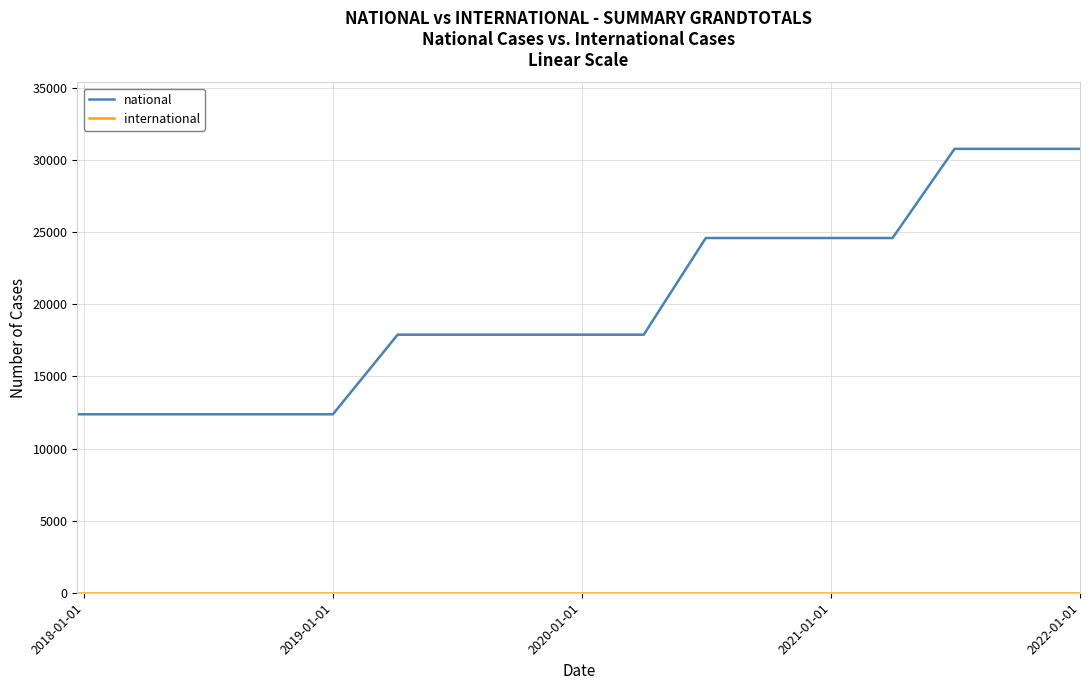

Which series has the largest total across all categories?

national